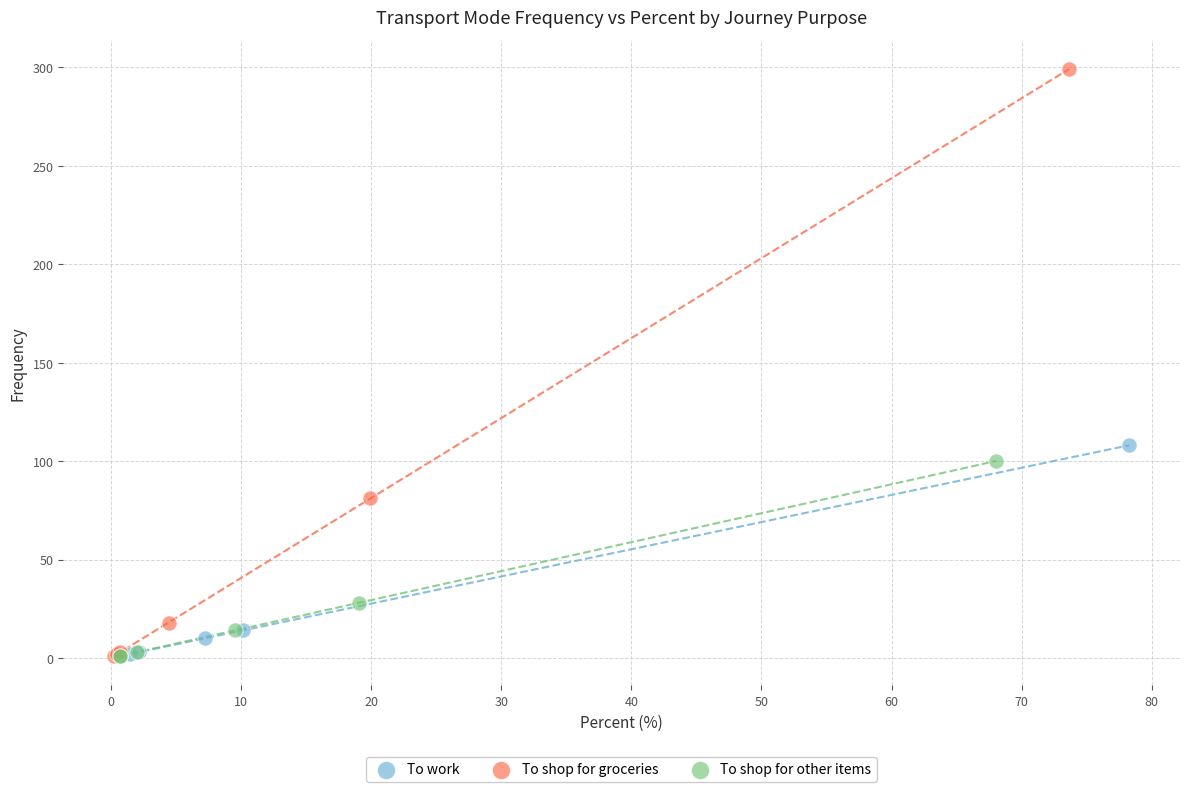

Which series reaches the maximum Y coordinate?

To shop for groceries